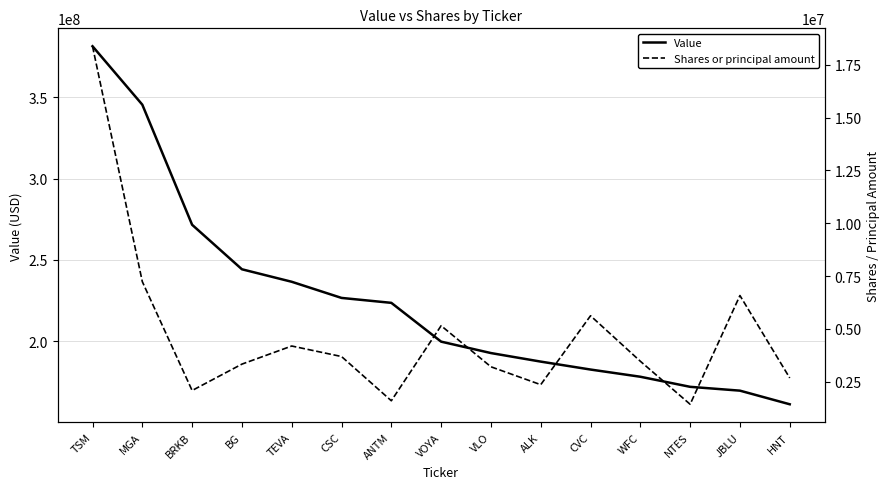

True or false: Value and Shares or principal amount cross at least once.

False